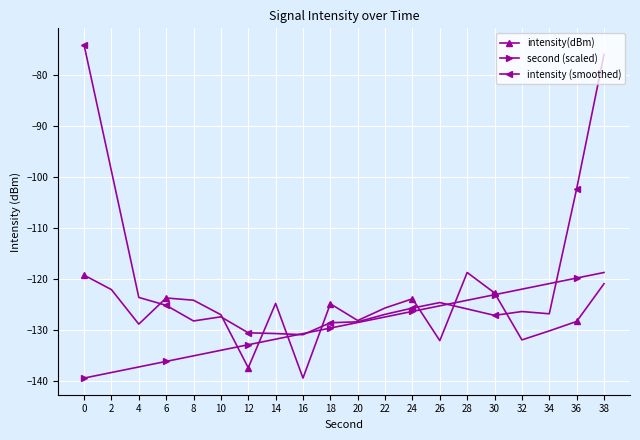

Rank the series by their average value, from lowest to highest.

second (scaled), intensity(dBm), intensity (smoothed)